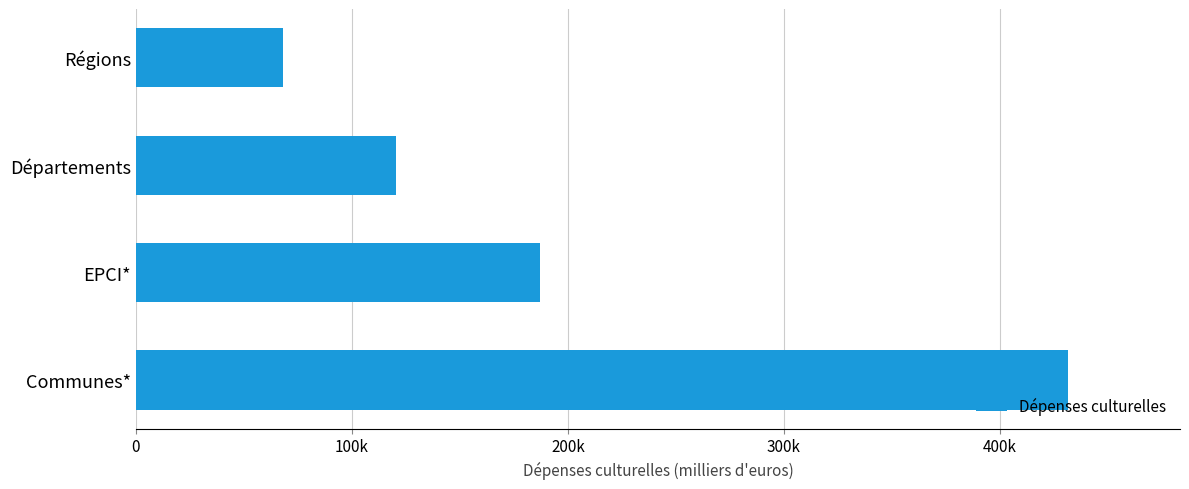

List the labels in order of value, largest first.

Communes*, EPCI*, Départements, Régions